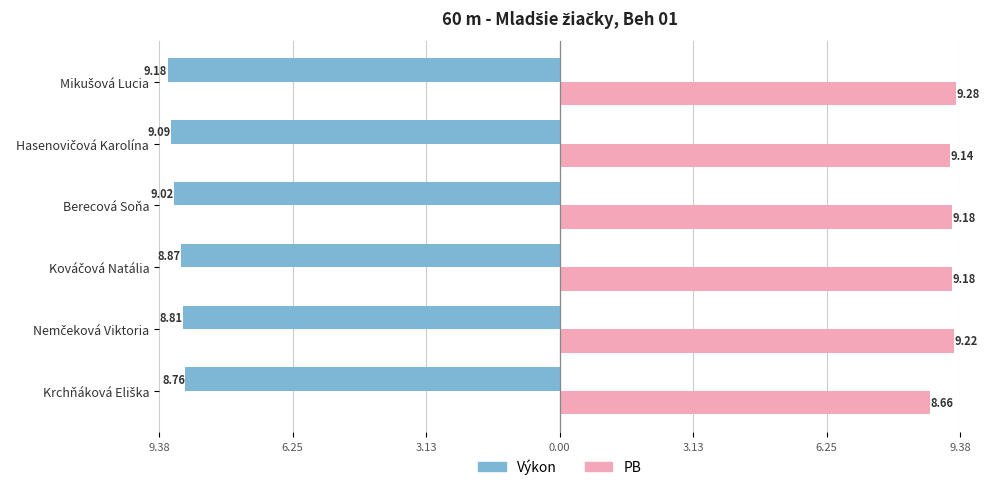

Reading right to left, transcribe all the data shown in this chart.

Výkon: -9.2	-9.1	-9.0	-8.9	-8.8	-8.8
PB: 9.3	9.1	9.2	9.2	9.2	8.7